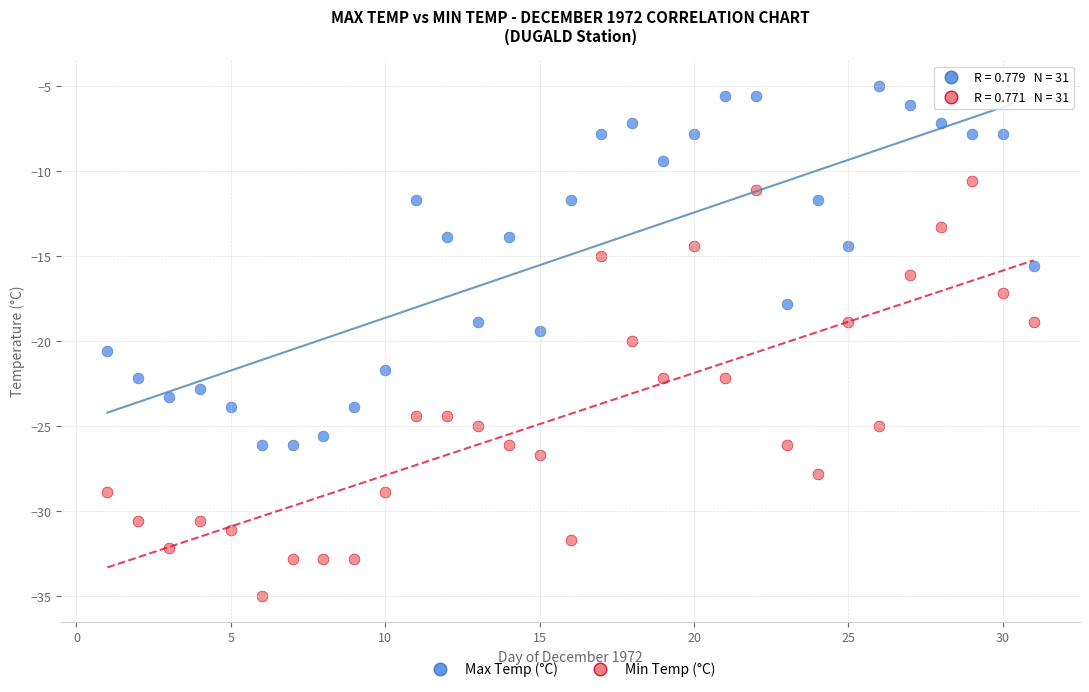

Which series has the widest spread of Y values?

Min Temp (°C)